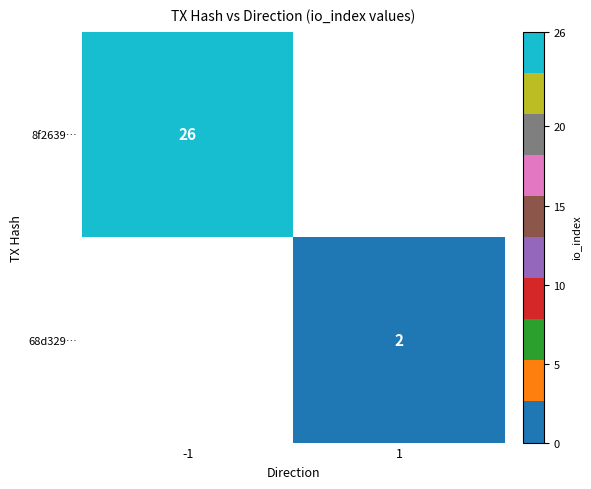

True or false: 8f2639… has a value of 26 at -1.

True